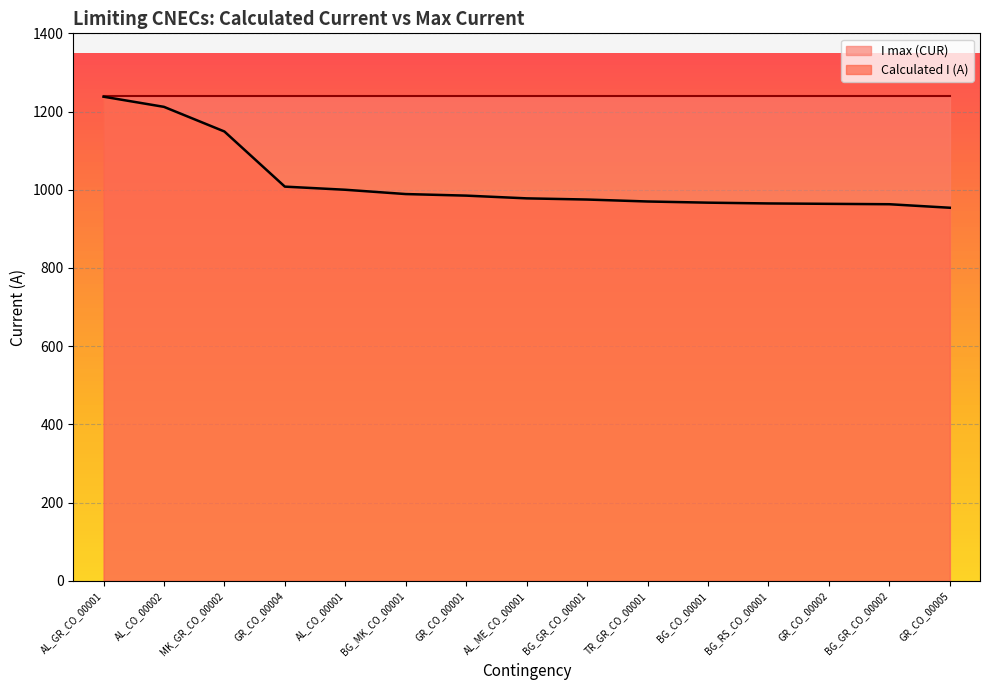

At which label is the value closest to 1096?

MK_GR_CO_00002